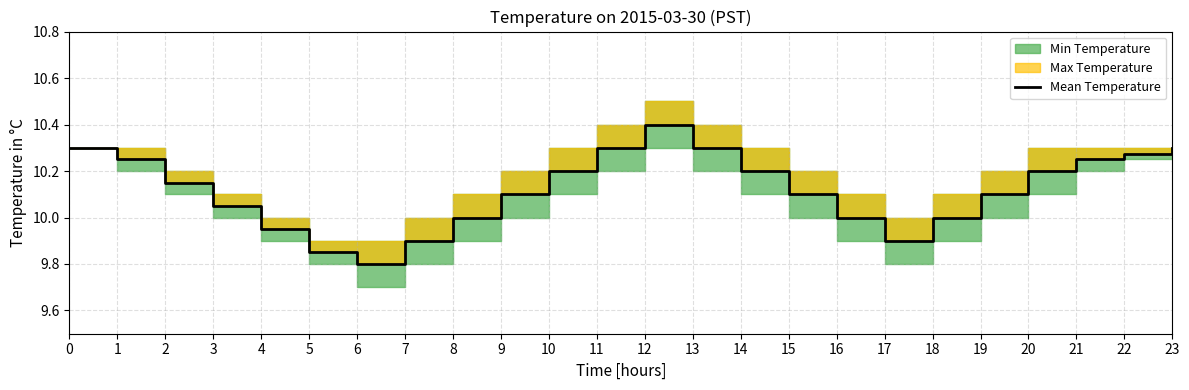

What is the greatest value displayed?

10.4